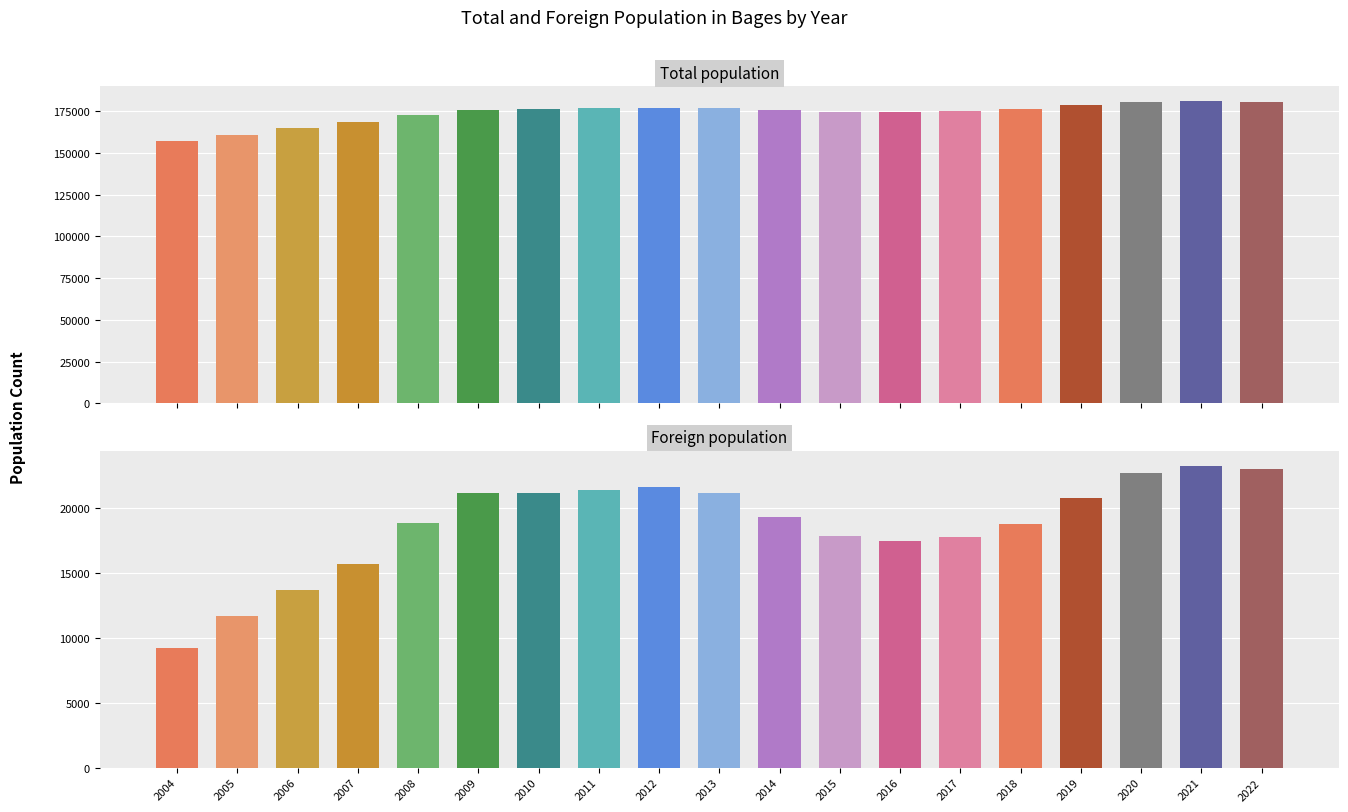

Rank the series at 2009 from lowest to highest value.

Foreign population, Total population